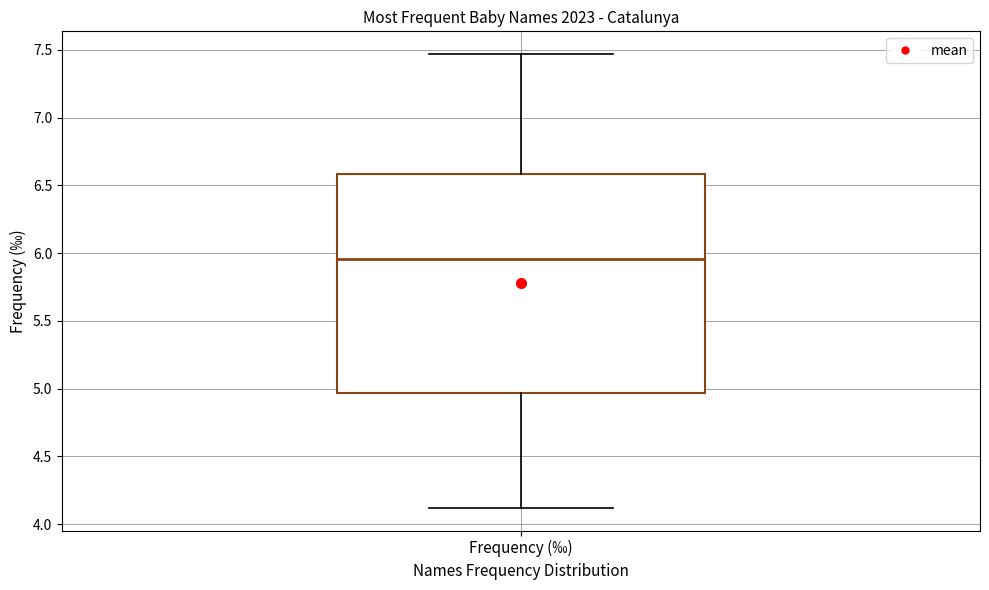

Where does the upper whisker of the box for Frequency (‰) end on the y-axis? The values are not printed on the chart, so give them approximately, as read against the axis.

7.45